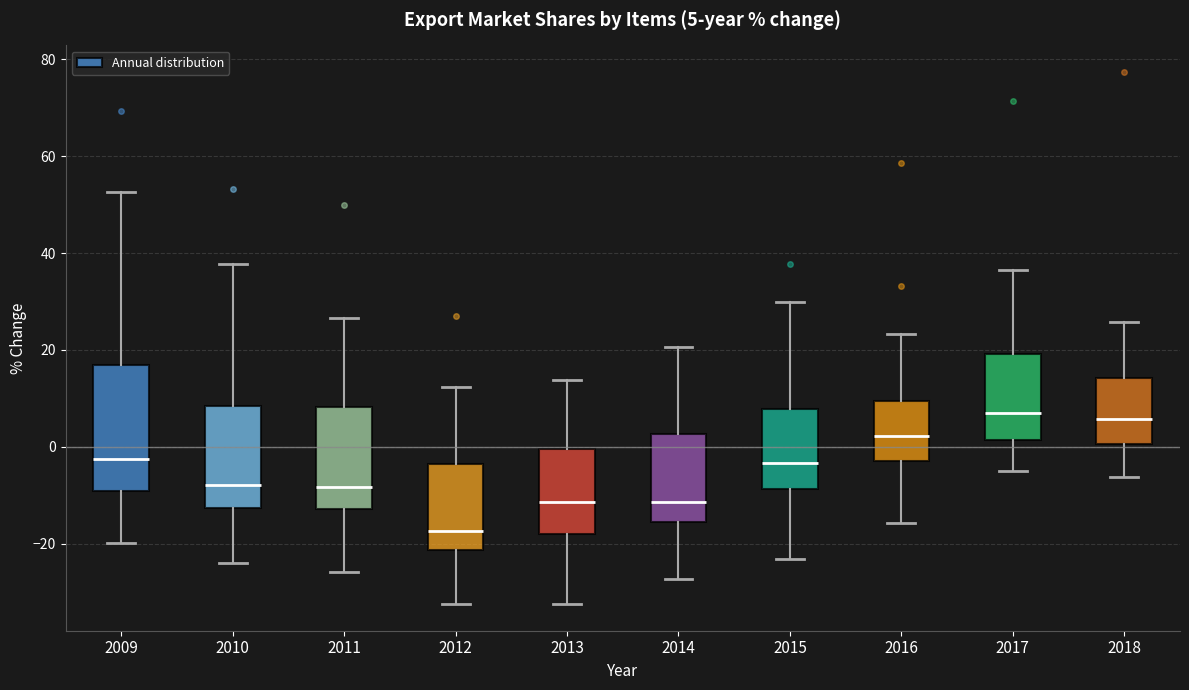

Which box is the tallest, from its lower edge to its upper edge?

2009